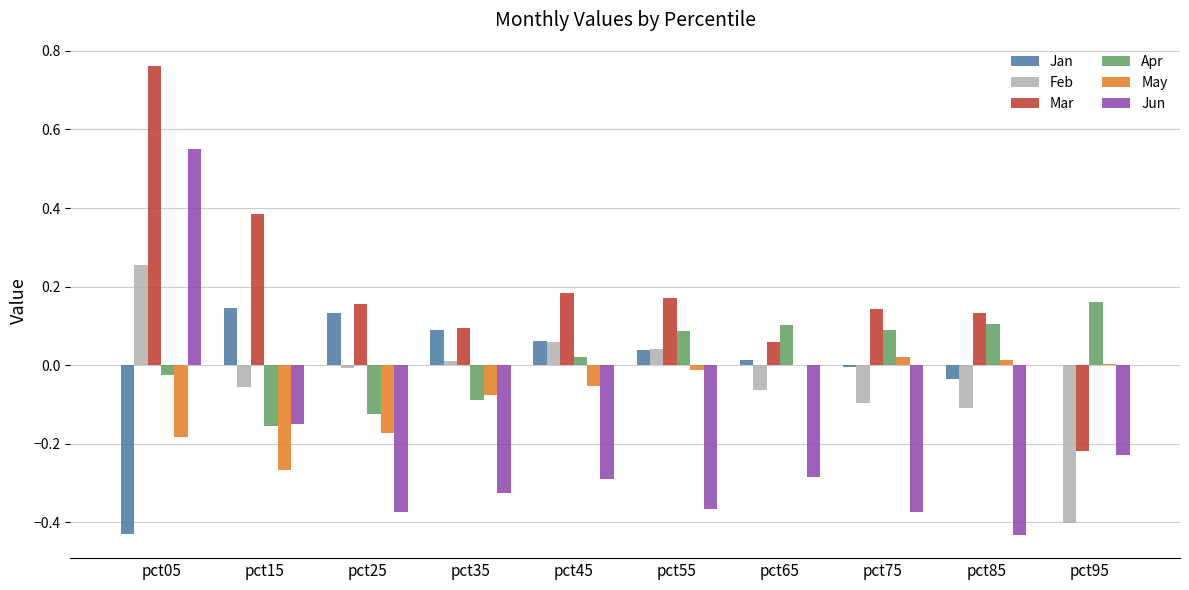

Which series has the largest total across all categories?

Mar